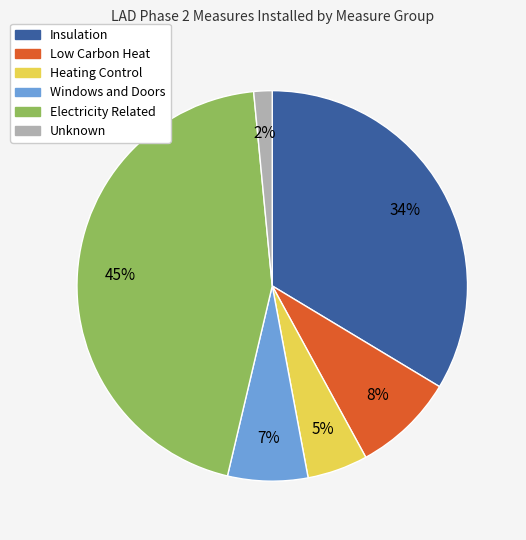

Count the number of slices in the pie.

6